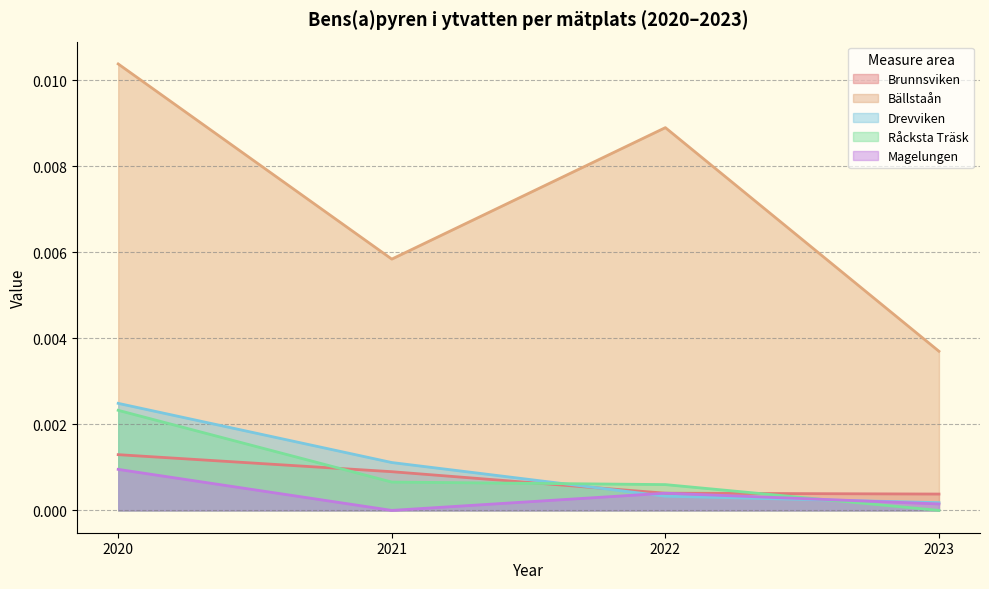

Does the chart have visible grid lines?

Yes